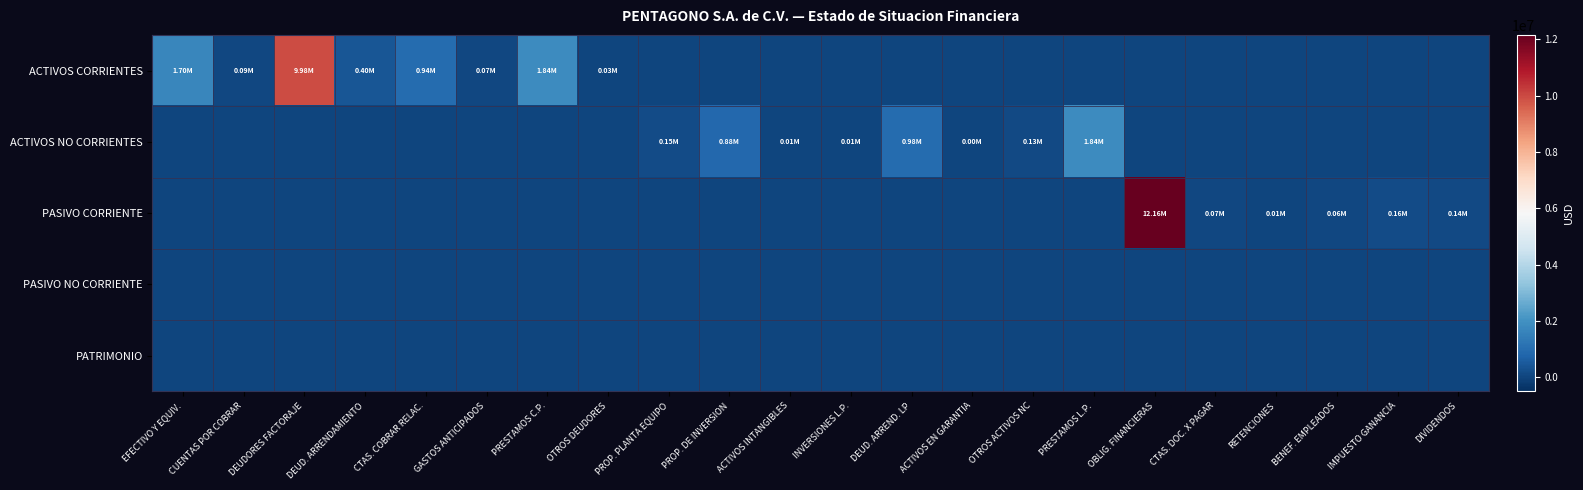

At how many categories does at least one series exceed 5258545?

2